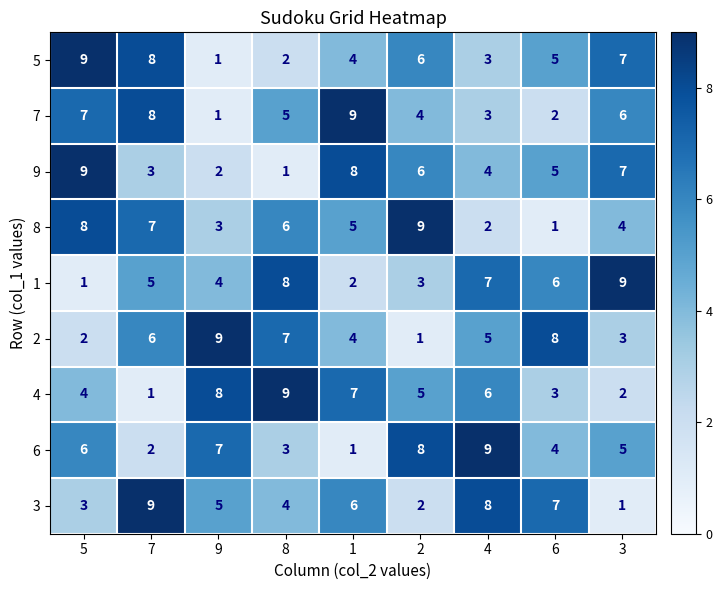

What is the difference between the highest and lowest values at 4?

7